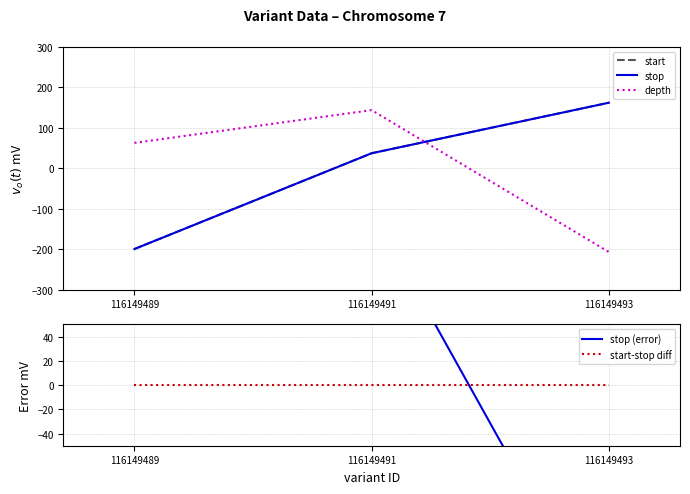

What is the sum of the stop (error) values at 116149491 and 116149493?

-63.0